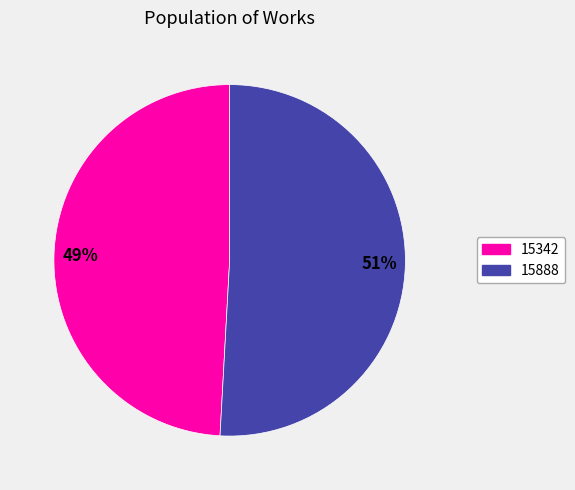

Combined, do 15342 and 15888 account for over 50%?

Yes